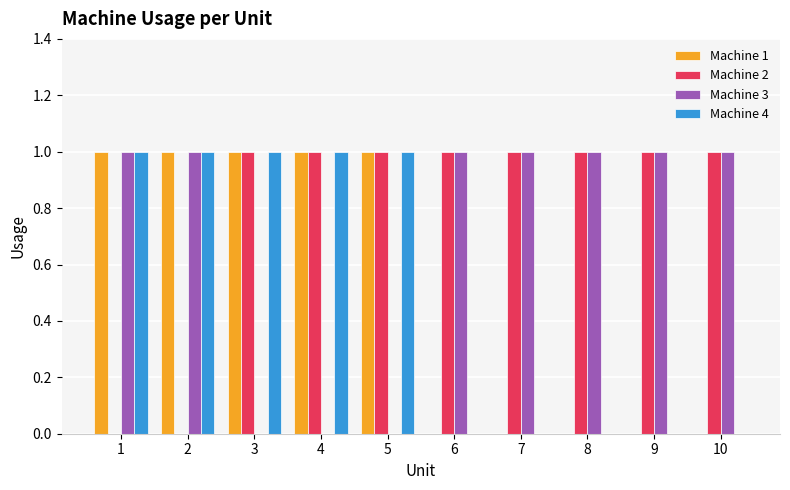

The Machine 3 series shows 1 at 1. True or false?

True